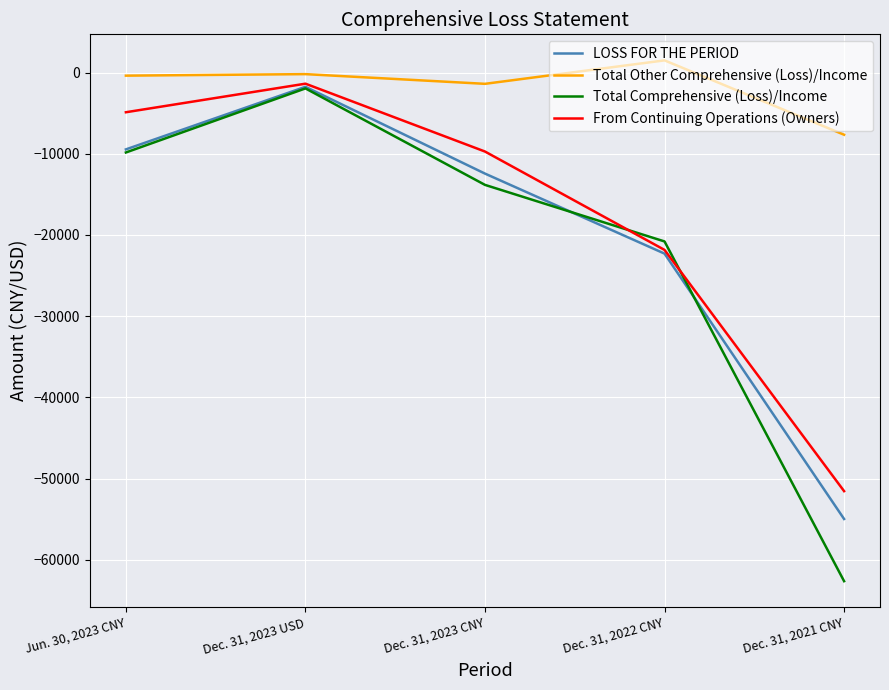

What value does the Total Other Comprehensive (Loss)/Income series have at Dec. 31, 2022 CNY?

1499